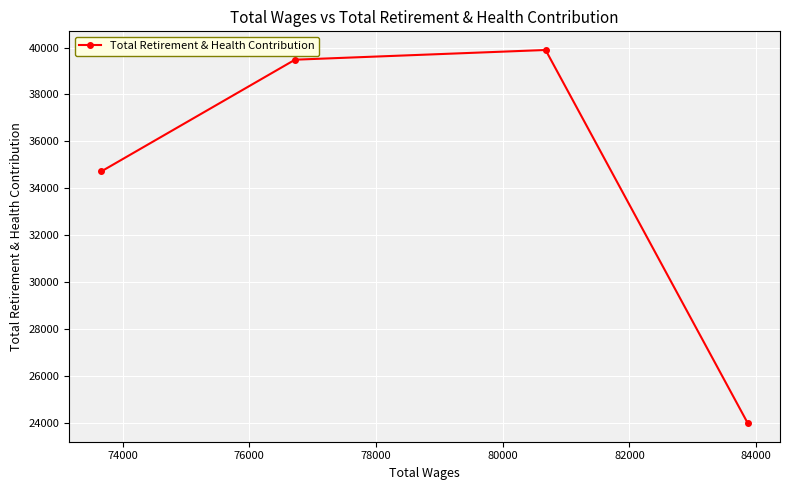

What is the sum of all values?

138087